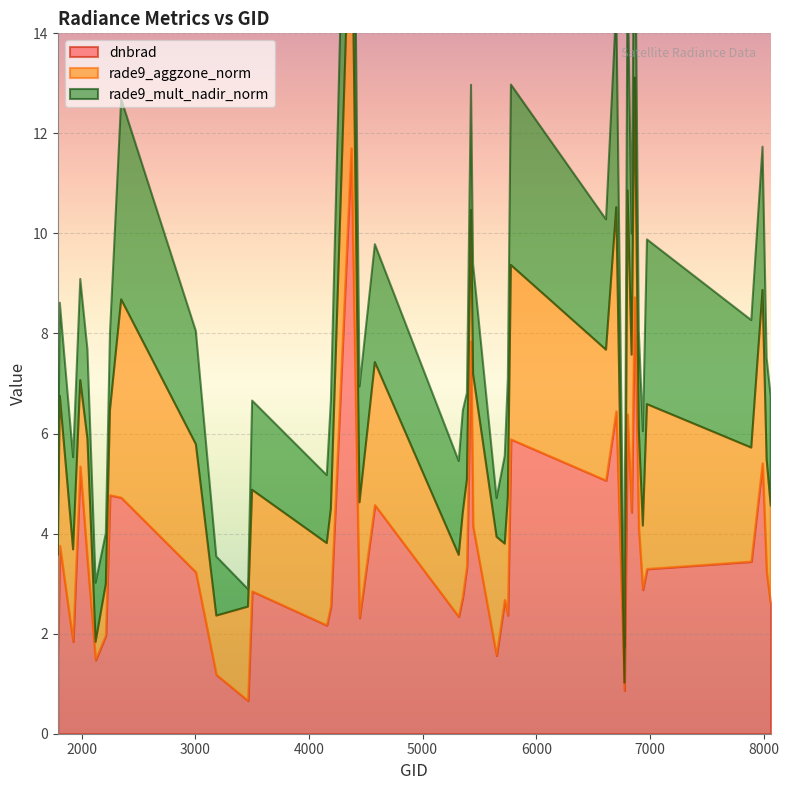

Reading right to left, transcribe all the data shown in this chart.

dnbrad: 8063=2.6	8027=3.2	7991=5.4	7892=3.4	6974=3.3	6938=2.9	6902=4.1	6866=8.7	6839=4.4	6803=6.4	6776=0.9	6704=6.4	6614=5.1	5777=5.9	5750=2.4	5723=2.7	5651=1.6	5444=4.1	5426=7.8	5390=3.4	5354=2.7	5318=2.3	4580=4.6	4445=2.3	4373=11.7	4193=2.5	4157=2.2	3500=2.8	3464=0.7	3185=1.2	3005=3.2	2348=4.7	2249=4.8	2213=2.0	2123=1.5	2051=3.5	1988=5.3	1925=1.8	1808=3.8	1790=1.5
rade9_aggzone_norm: 8063=2.0	8027=2.2	7991=3.5	7892=2.3	6974=3.3	6938=1.3	6902=2.0	6866=4.4	6839=3.2	6803=4.5	6776=0.2	6704=4.1	6614=2.6	5777=3.5	5750=2.4	5723=1.1	5651=2.4	5444=3.0	5426=2.6	5390=1.7	5354=1.7	5318=1.2	4580=2.9	4445=2.3	4373=5.6	4193=2.0	4157=1.6	3500=2.0	3464=1.9	3185=1.2	3005=2.6	2348=4.0	2249=1.7	2213=1.0	2123=0.4	2051=2.4	1988=1.7	1925=1.8	1808=3.0	1790=2.0
rade9_mult_nadir_norm: 8063=2.2	8027=2.0	7991=2.9	7892=2.5	6974=3.3	6938=1.9	6902=2.0	6866=4.3	6839=2.4	6803=4.5	6776=0.7	6704=4.0	6614=2.6	5777=3.6	5750=2.4	5723=1.8	5651=0.8	5444=2.2	5426=2.5	5390=1.7	5354=2.0	5318=1.9	4580=2.4	4445=2.3	4373=5.6	4193=2.2	4157=1.4	3500=1.8	3464=0.3	3185=1.2	3005=2.3	2348=4.0	2249=1.5	2213=1.0	2123=1.2	2051=1.8	1988=2.0	1925=1.8	1808=1.9	1790=0.8